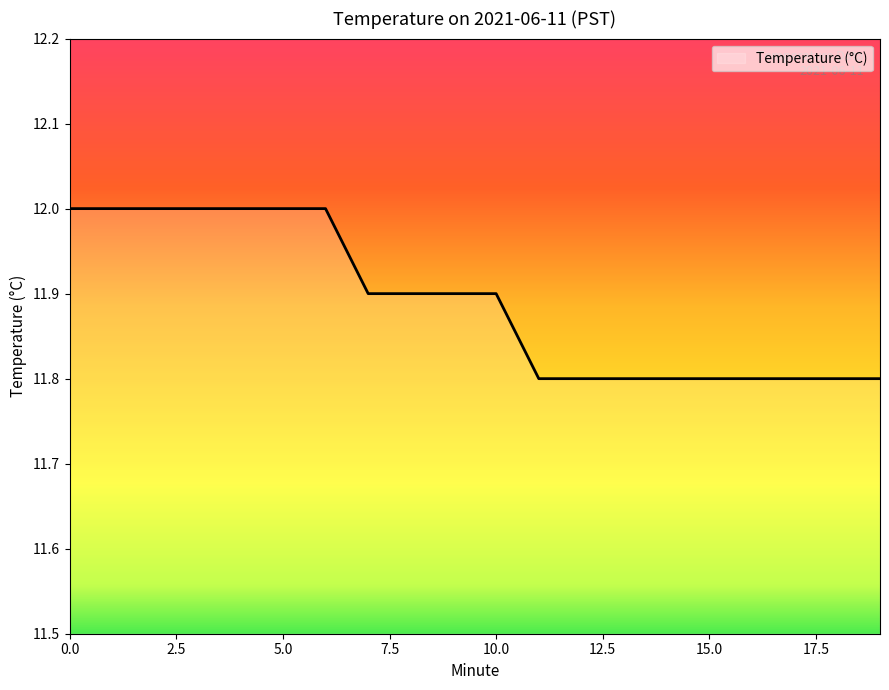

What is the smallest value displayed?

11.8